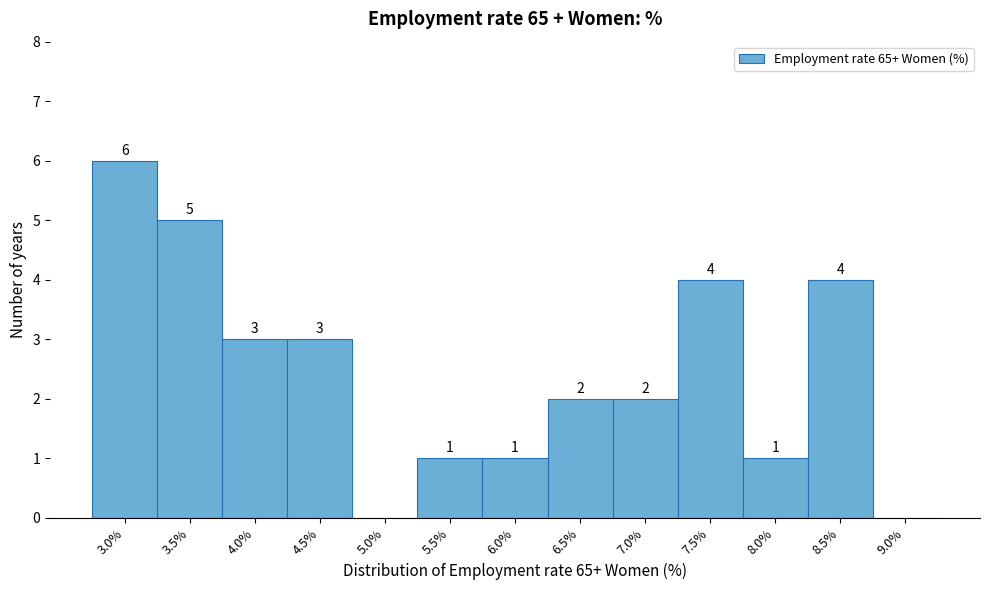

Which range on the x-axis has the tallest bar?

2.75 to 3.25